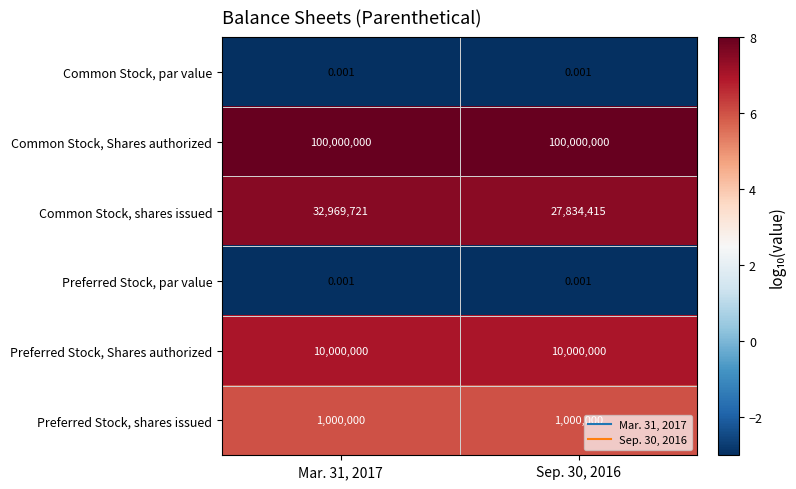

Between Mar. 31, 2017 and Sep. 30, 2016, which series saw the biggest shift?

Common Stock, shares issued